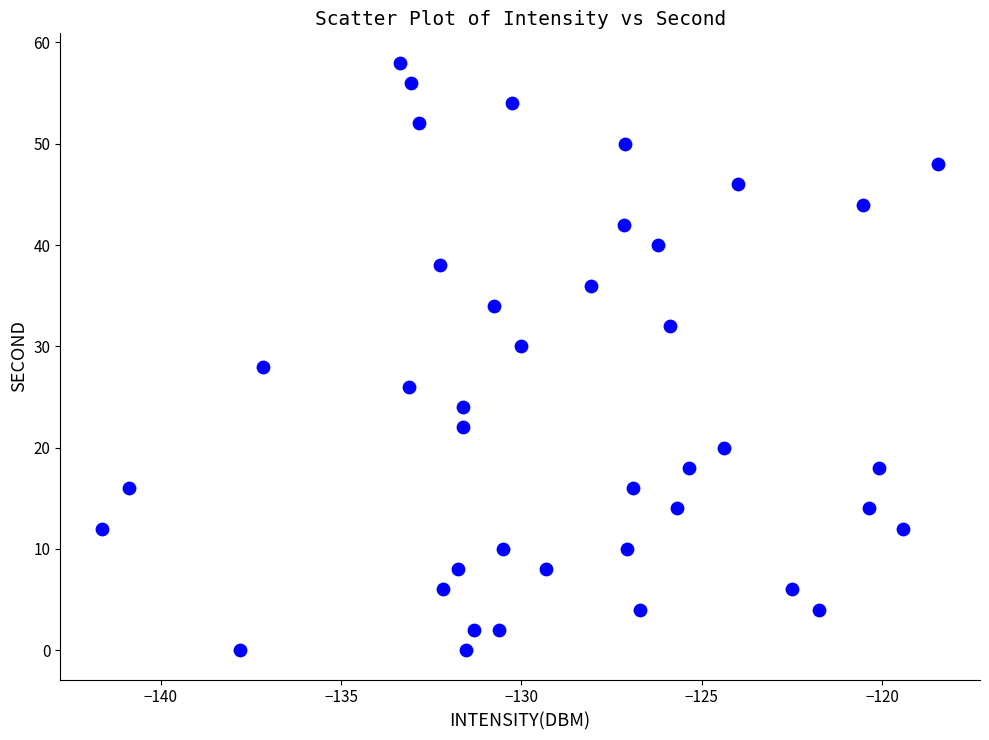

How many data points are displayed?

40